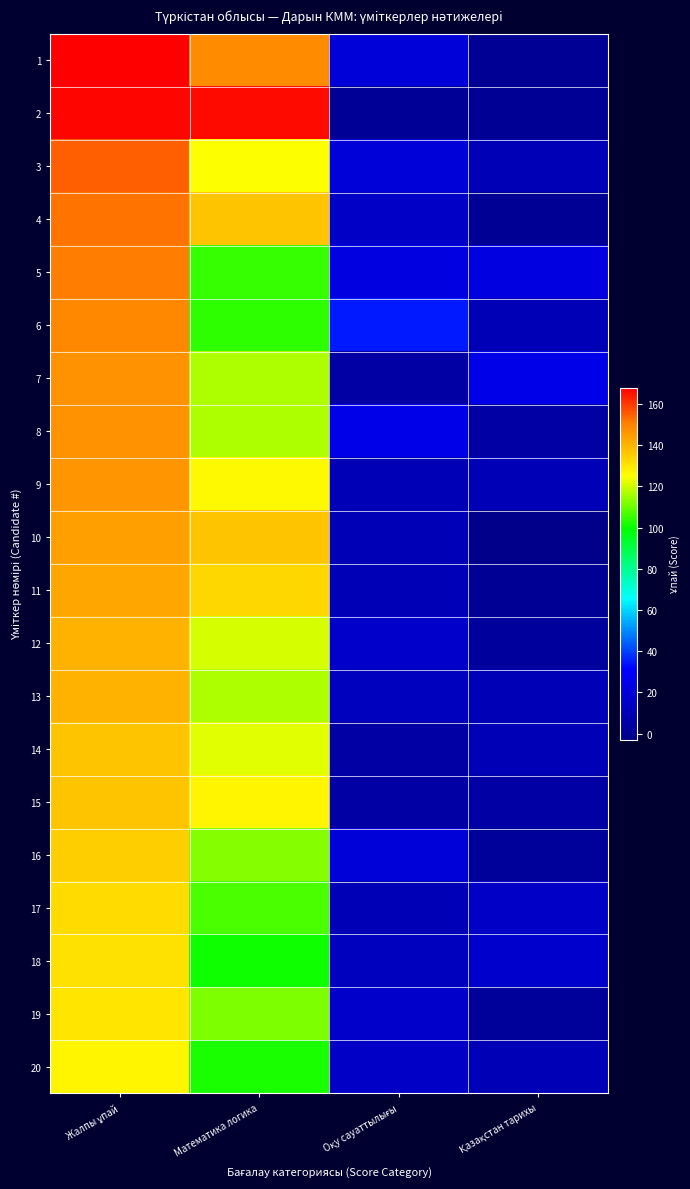

At which category is the sum across all series the highest?

Жалпы ұпай